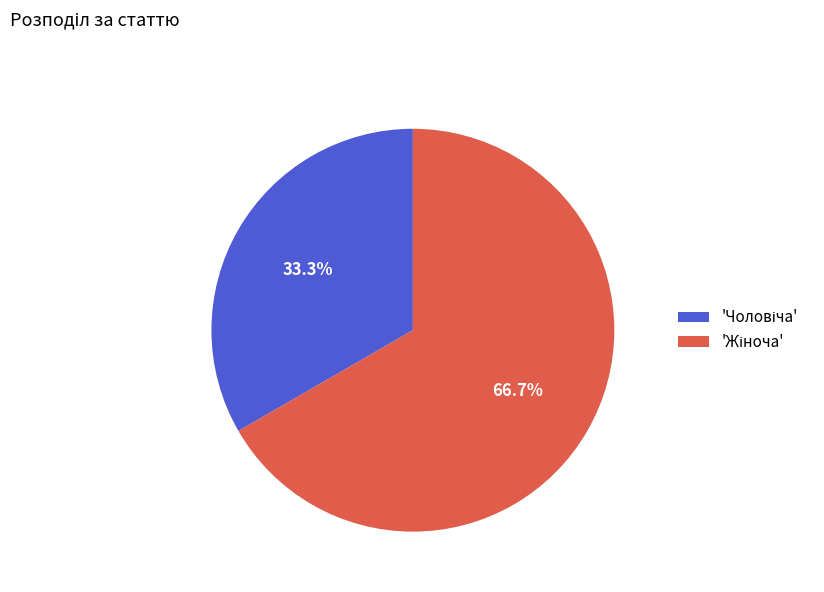

To the nearest percent, what is the difference between the largest and smallest slice percentages?

33%